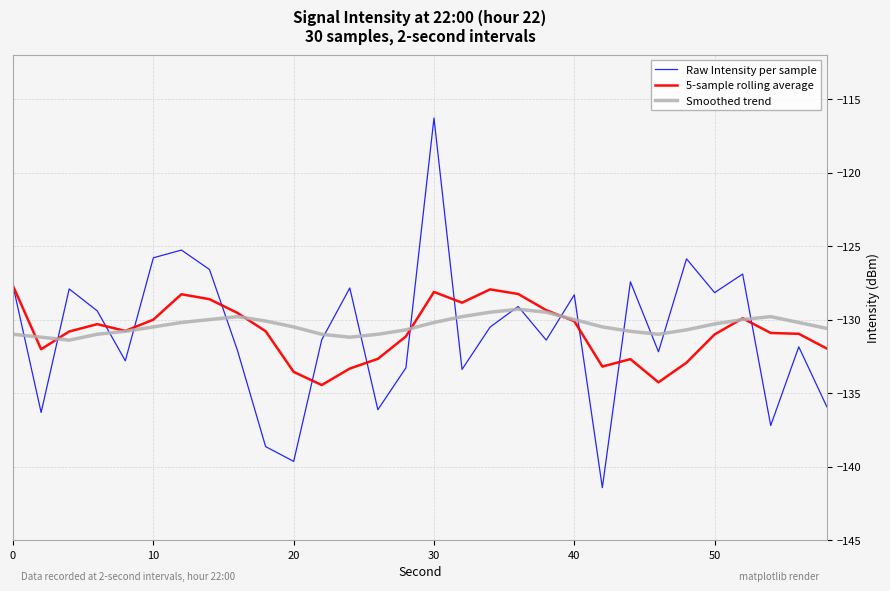

At how many categories does at least one series exceed -132?

30